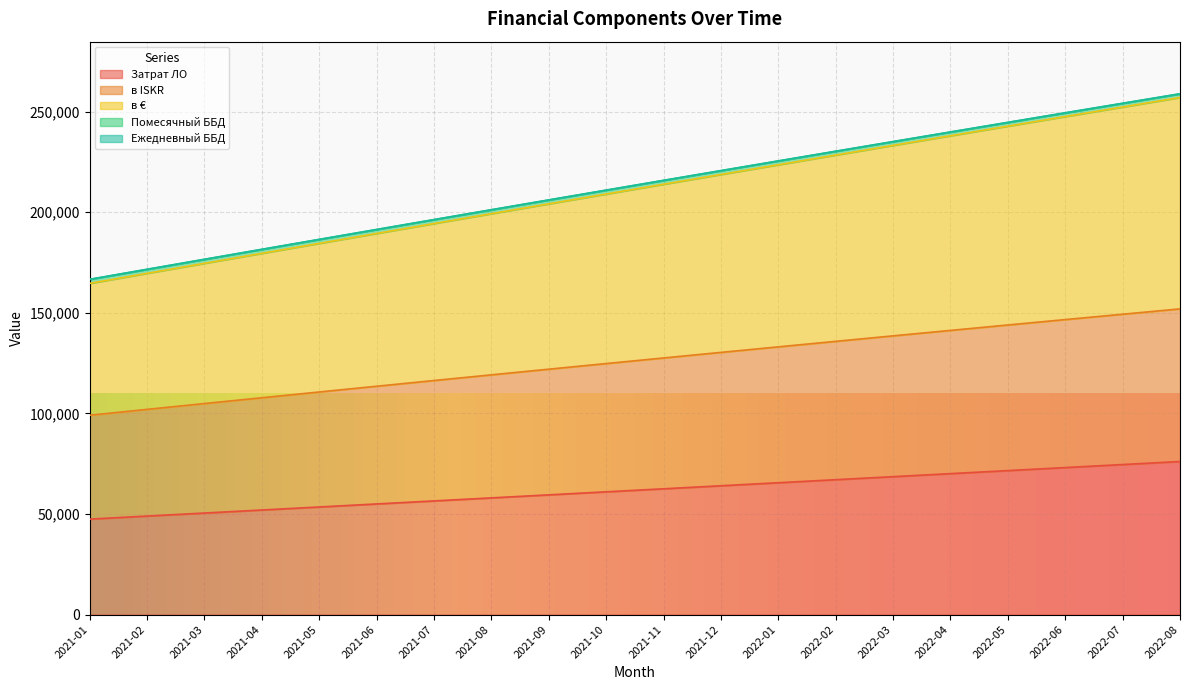

At how many categories does at least one series exceed 158187?

20